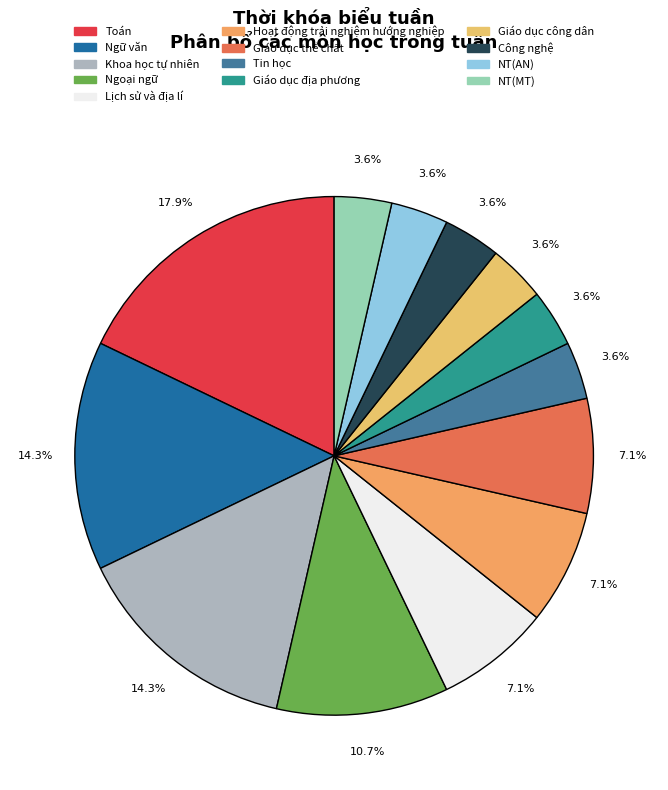

Do Giáo dục thể chất and Giáo dục địa phương together represent more than half of the pie?

No